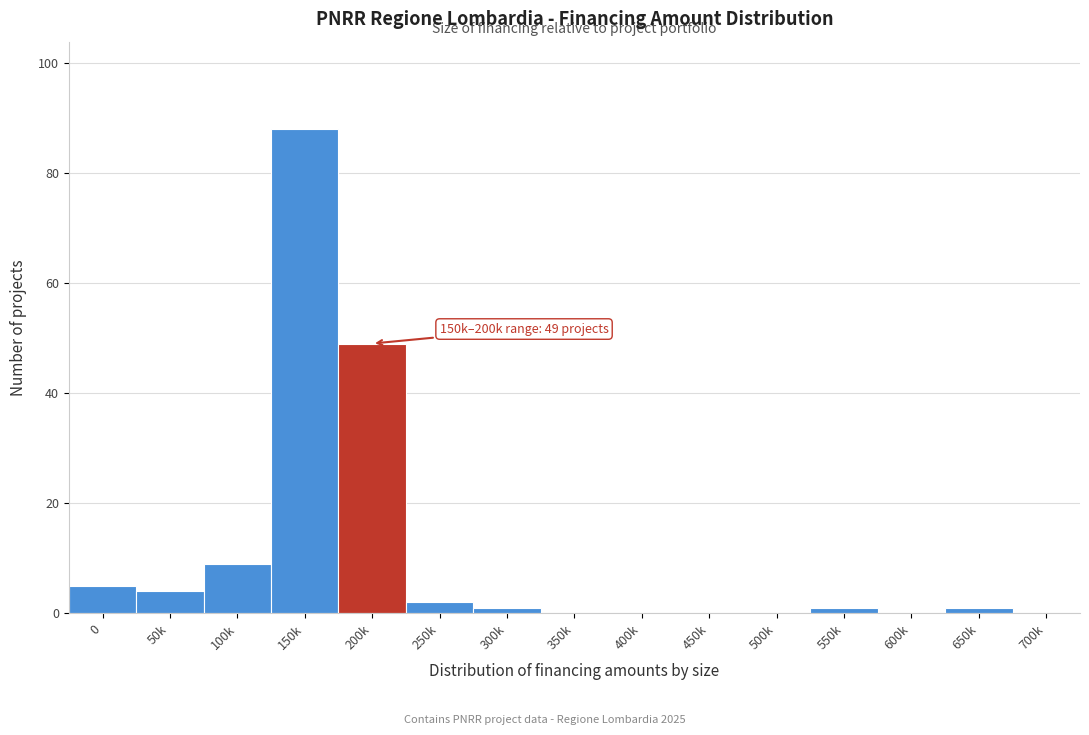

Reading left to right, extract all data points from this chart.

0=5	50k=4	100k=9	150k=88	200k=49	250k=2	300k=1	350k=0	400k=0	450k=0	500k=0	550k=1	600k=0	650k=1	700k=0